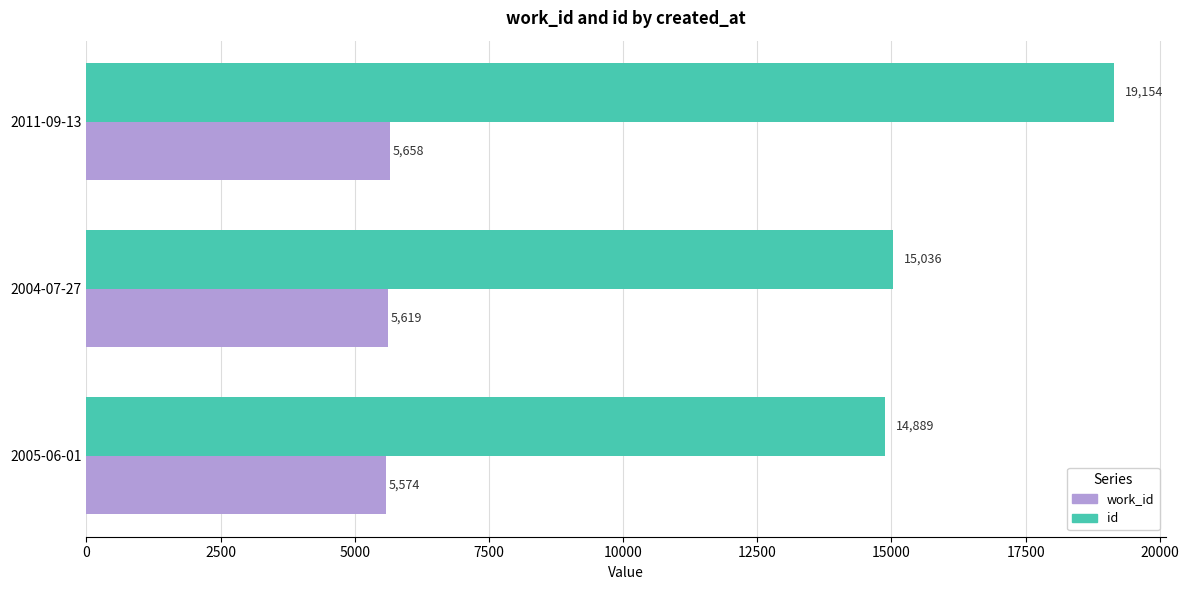

At which label is id closest to 17021?

2004-07-27